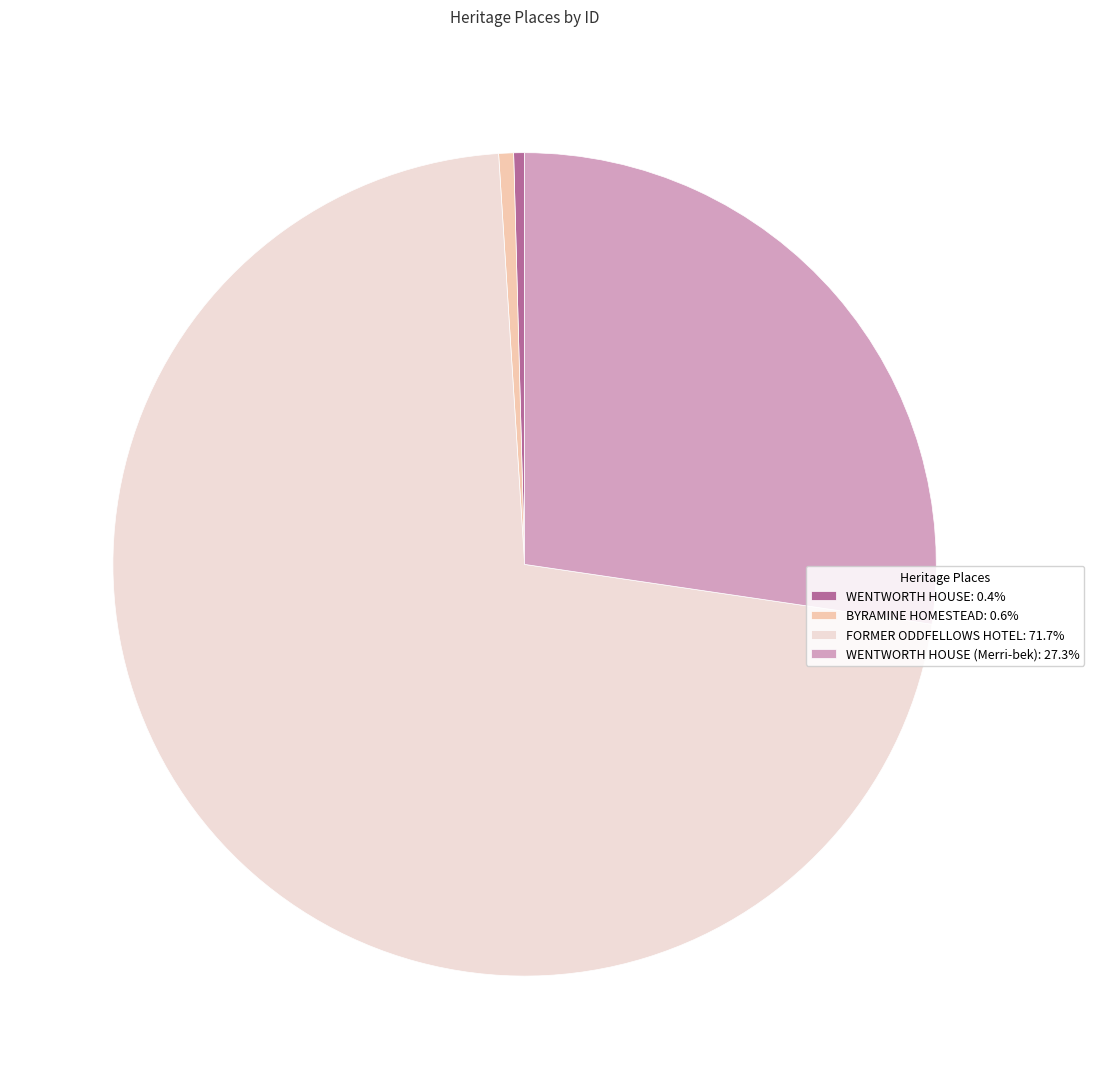

Combined, do WENTWORTH HOUSE: 0.4% and BYRAMINE HOMESTEAD: 0.6% account for over 50%?

No